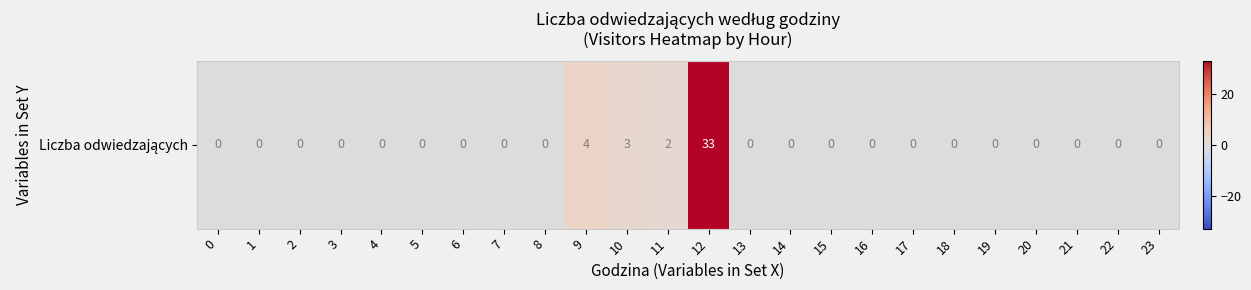

Is it true that the value at 0 is 20?

False